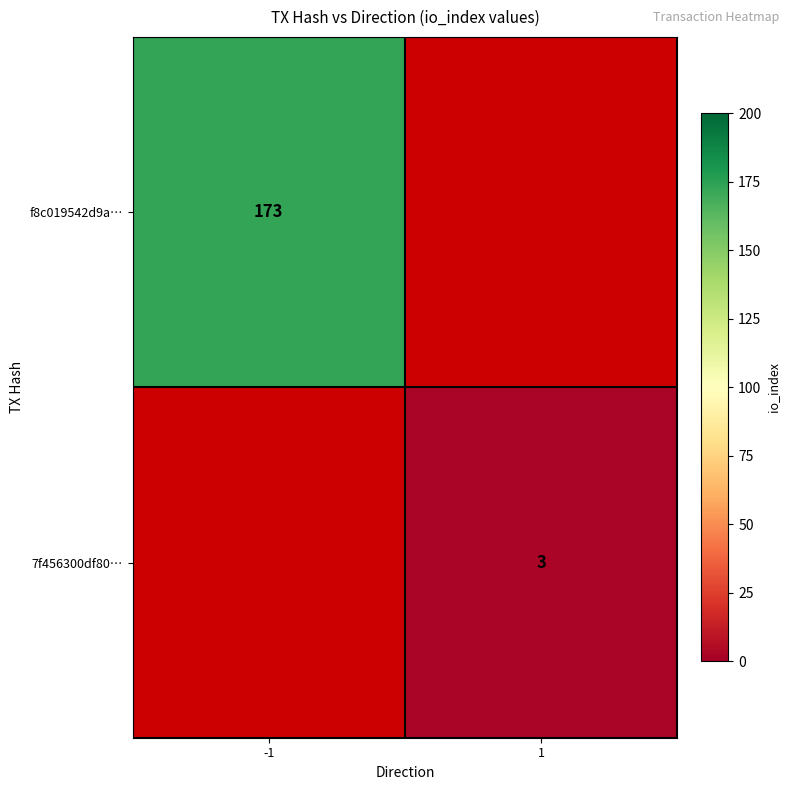

Is the value of 7f456300df80… at 1 greater than the value of f8c019542d9a… at -1?

No